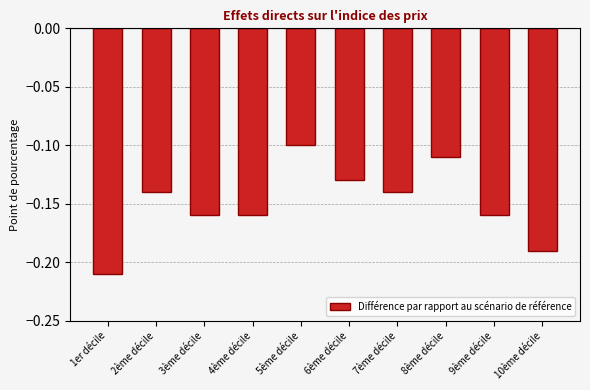

Does the chart contain any negative values?

Yes